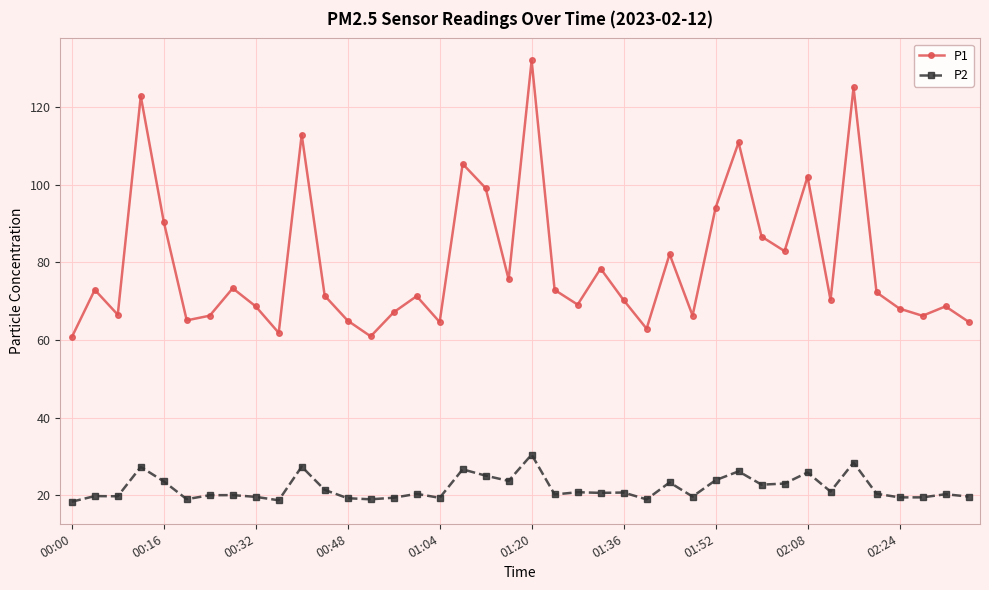

True or false: P2 has more than 0 points higher than both neighbors.

True